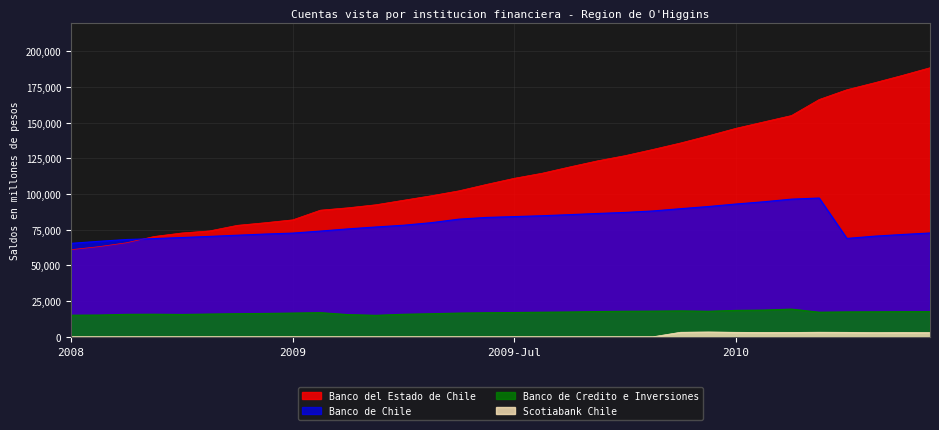

What position from the left is 2008-Mar?

3